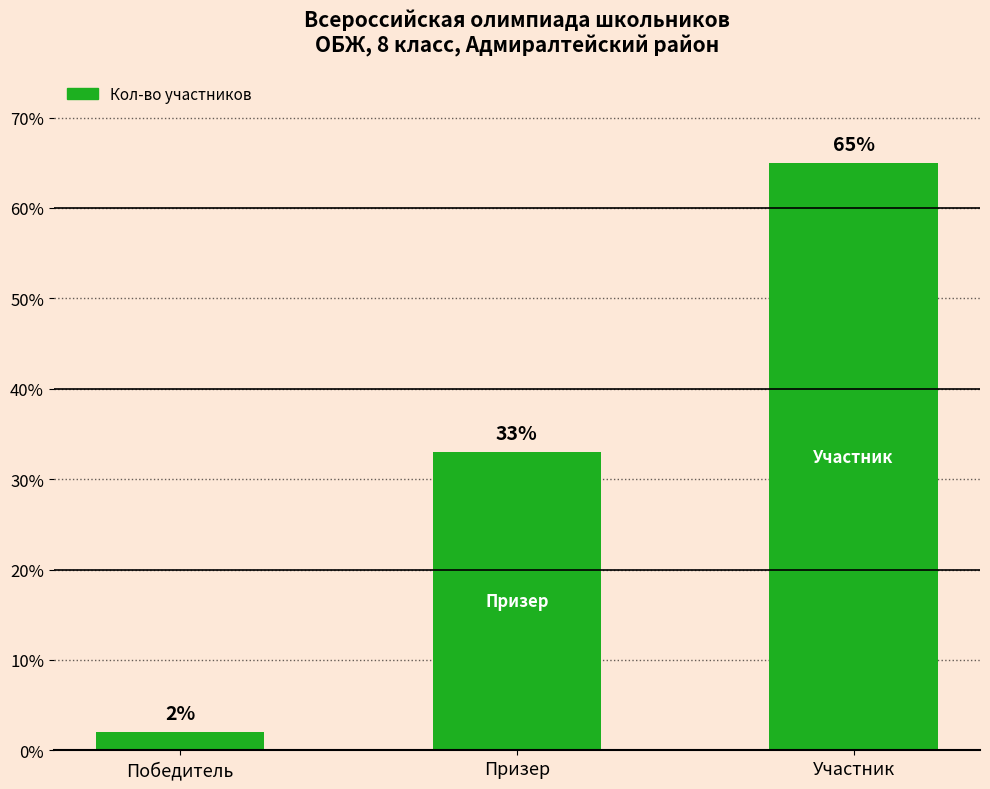

Read the value at Участник, to the nearest 5.

65